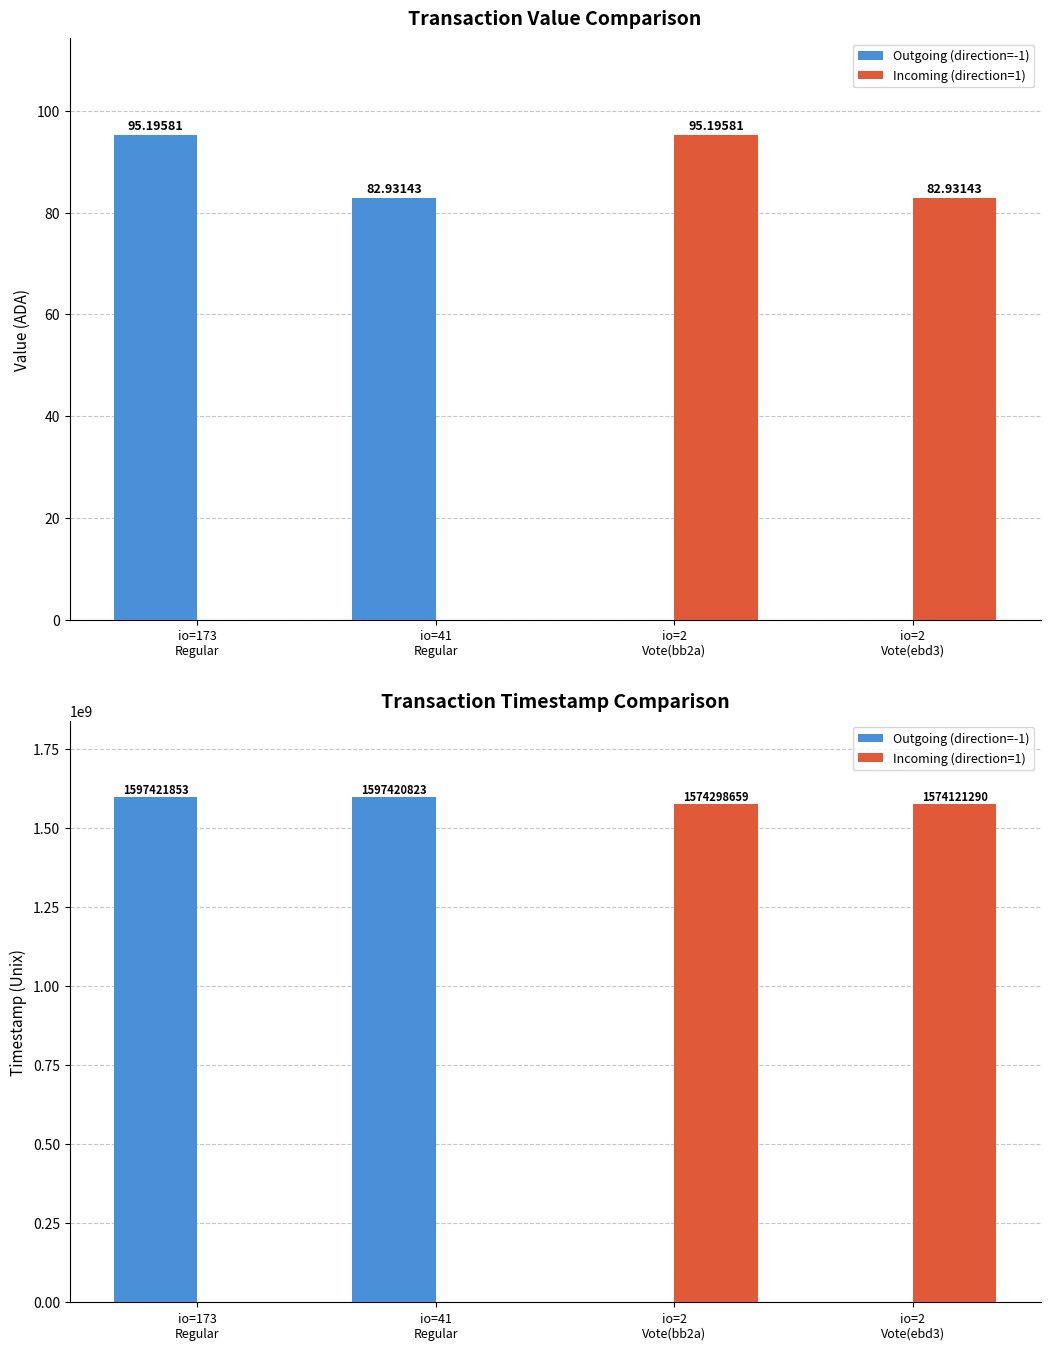

What position from the left is io=2
Vote(bb2a)?

3